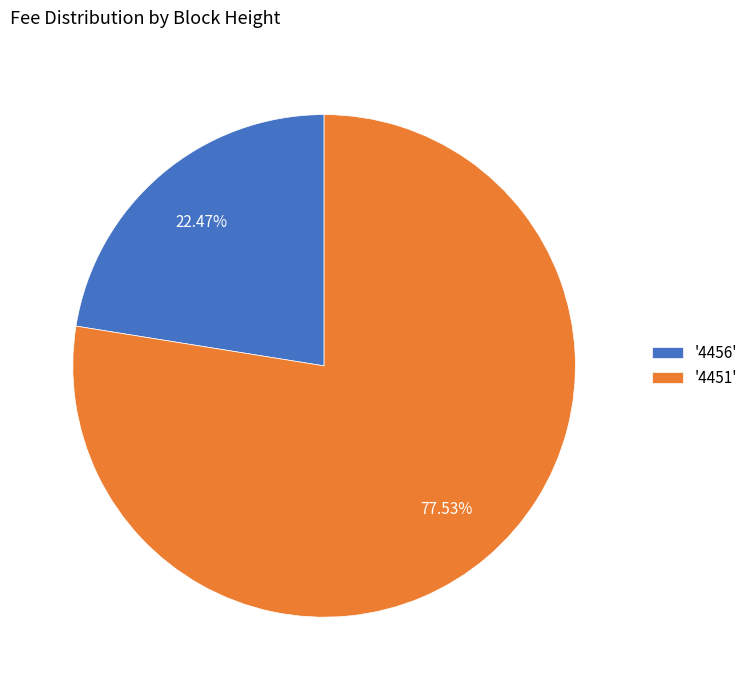

What is the smallest slice in the pie chart?

'4456'